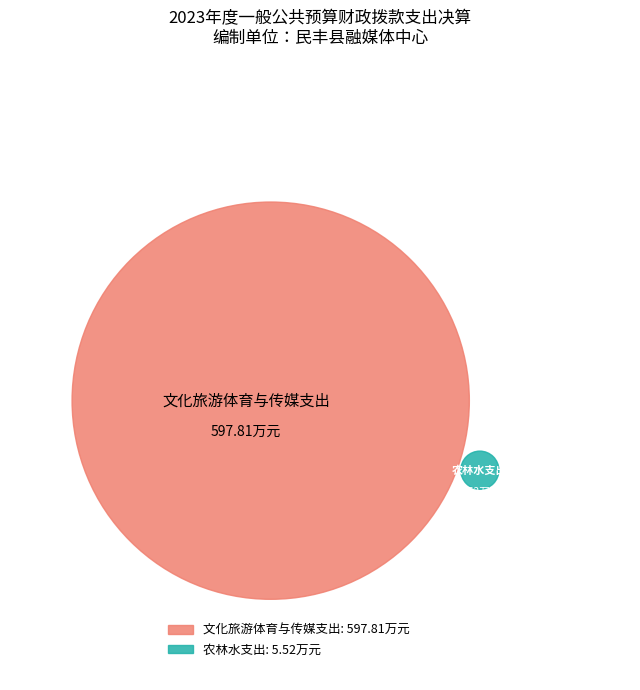

What is the smallest slice in the pie chart?

农林水支出